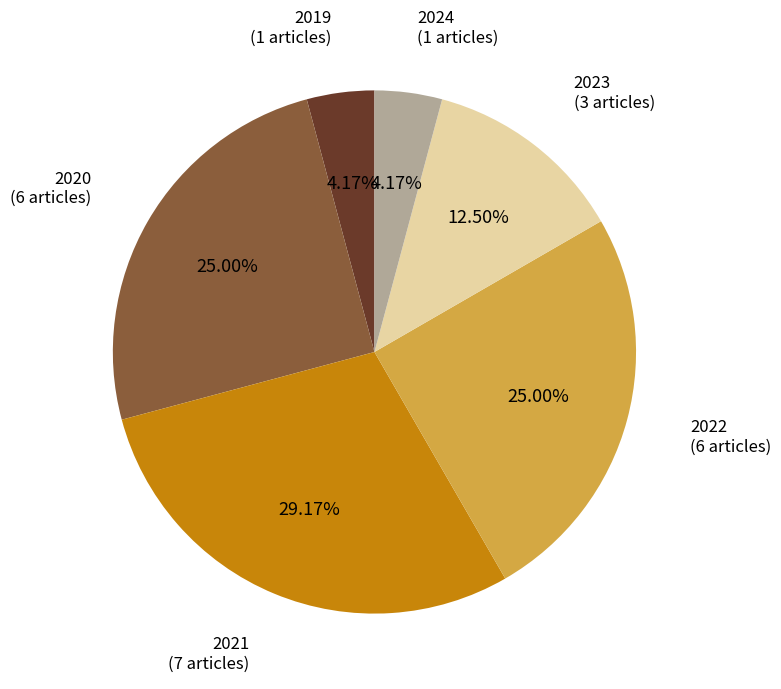

Is 2021 the majority of the pie?

No